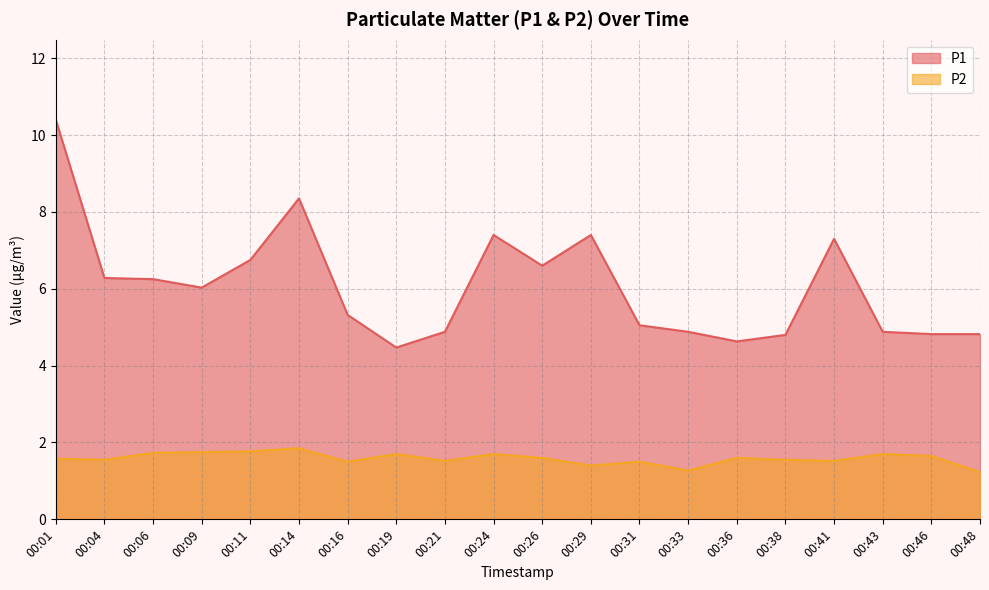

At which category does P1 reach its first local valley?

00:09